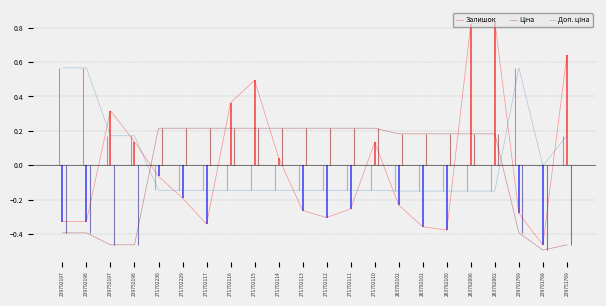

Is it true that Ціна equals 0.4 at 271702113?

False